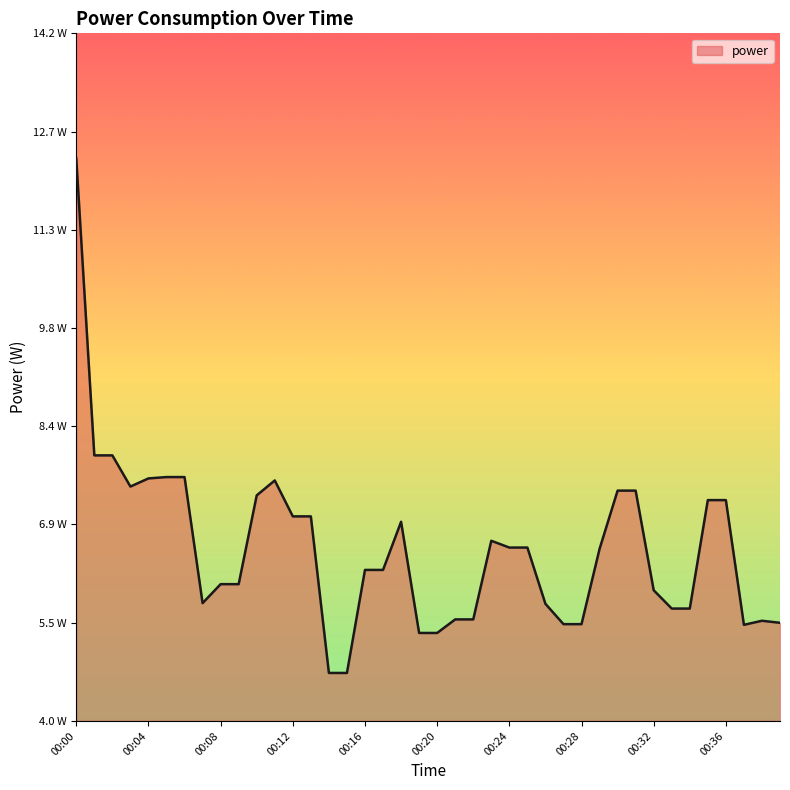

At which label does the data first exceed 6?

00:00